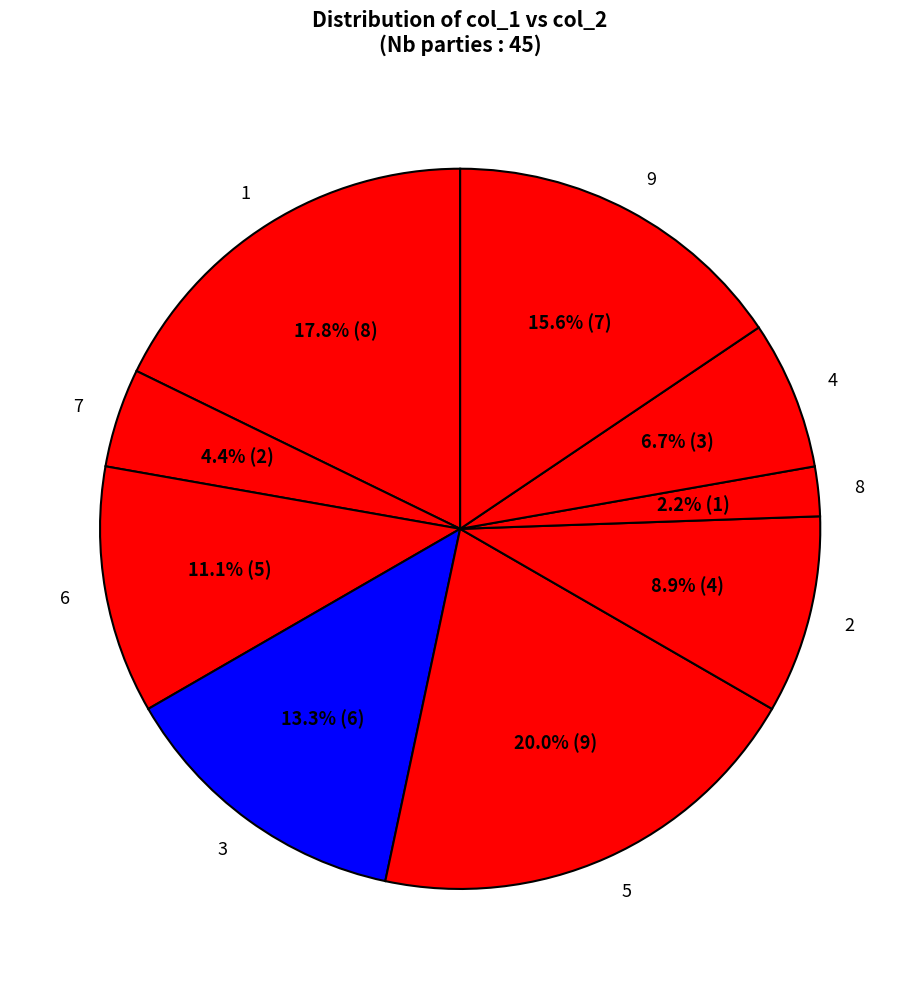

True or false: 5 accounts for 4% of the total.

False